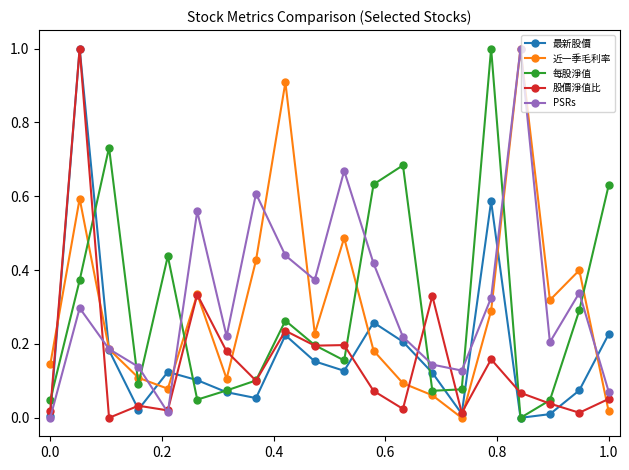

How many interior local peaks does the 每股淨值 series have?

5